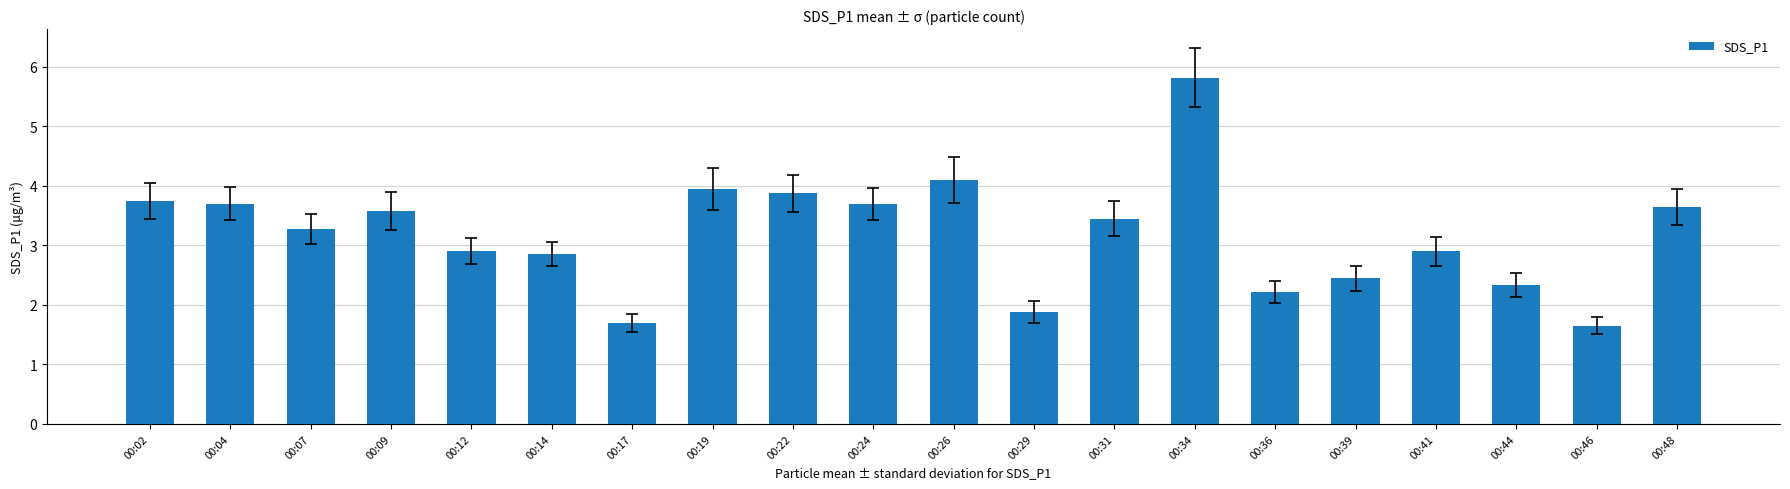

How many series are shown in this chart?

1